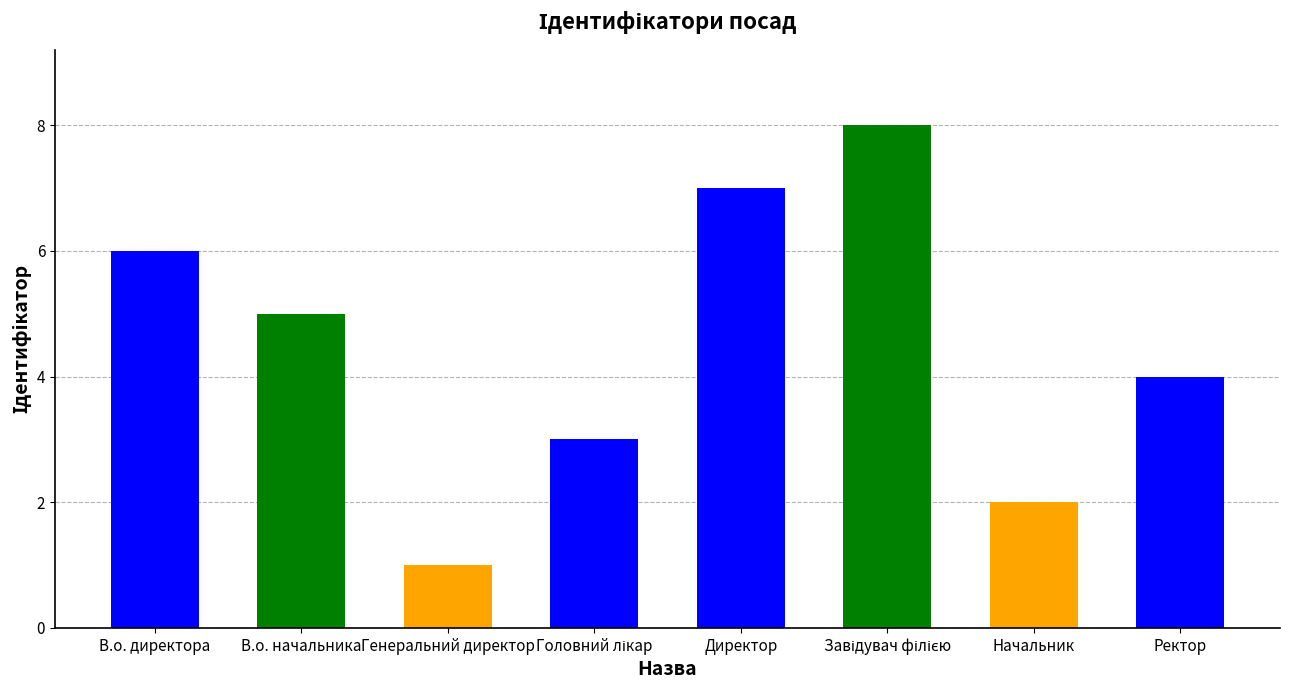

What is the label of the 7th bar from the right?

В.о. начальника